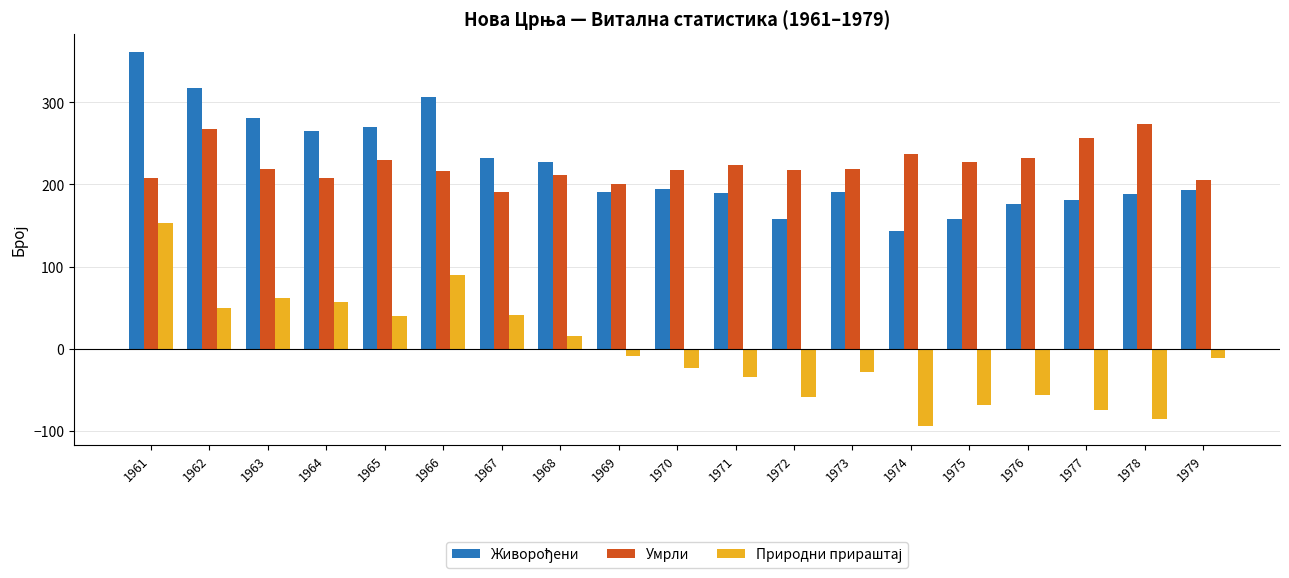

At how many categories does at least one series exceed 114?

19